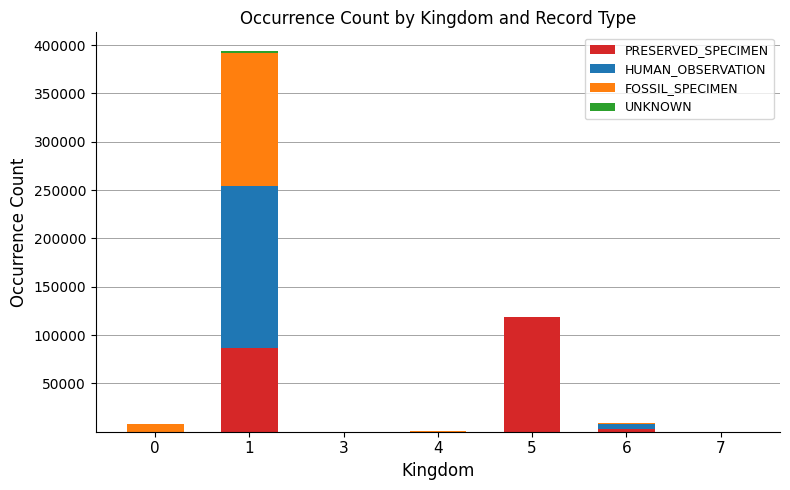

Are the bars grouped side by side (vs. stacked)?

No